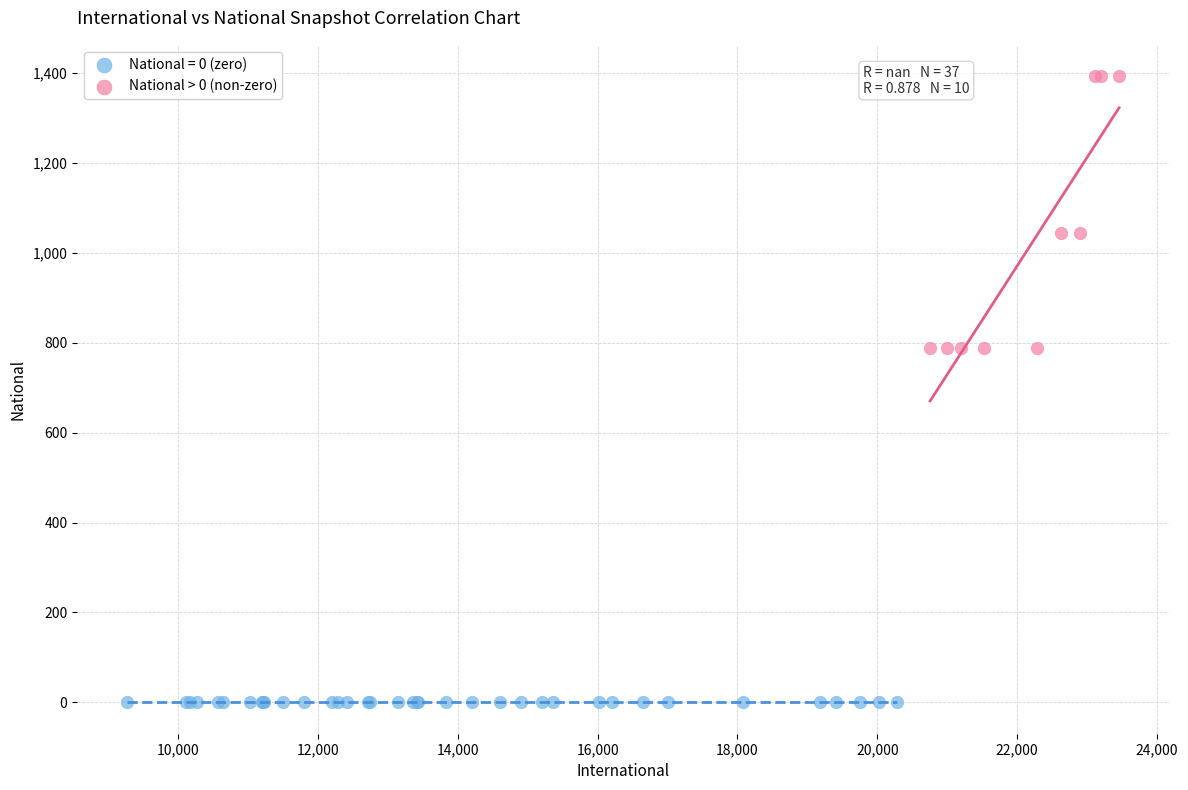

Which series reaches the maximum Y coordinate?

National > 0 (non-zero)